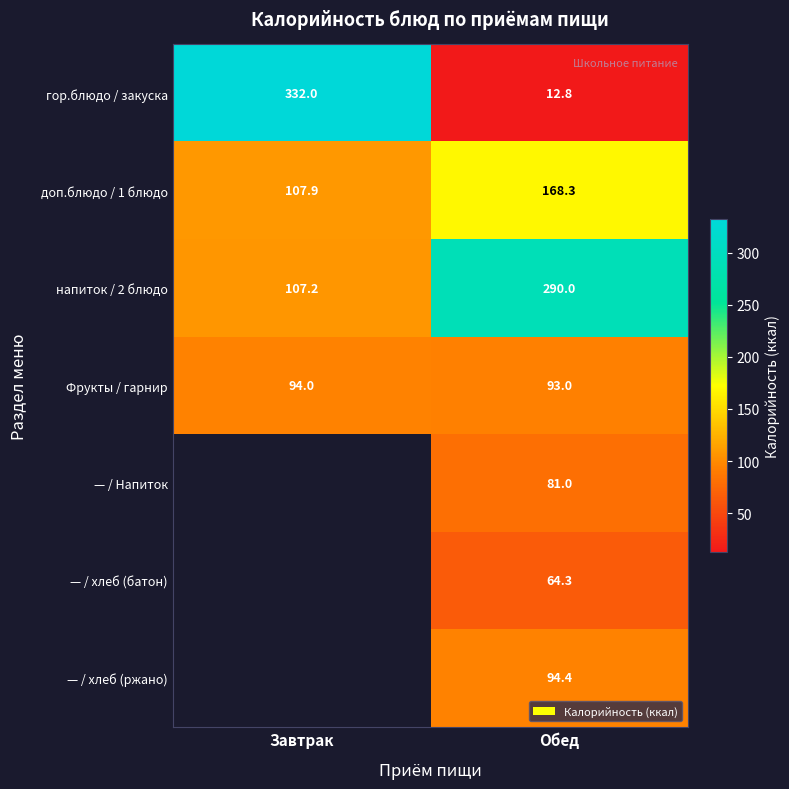

Which category has the lowest value in the доп.блюдо / 1 блюдо series?

Завтрак